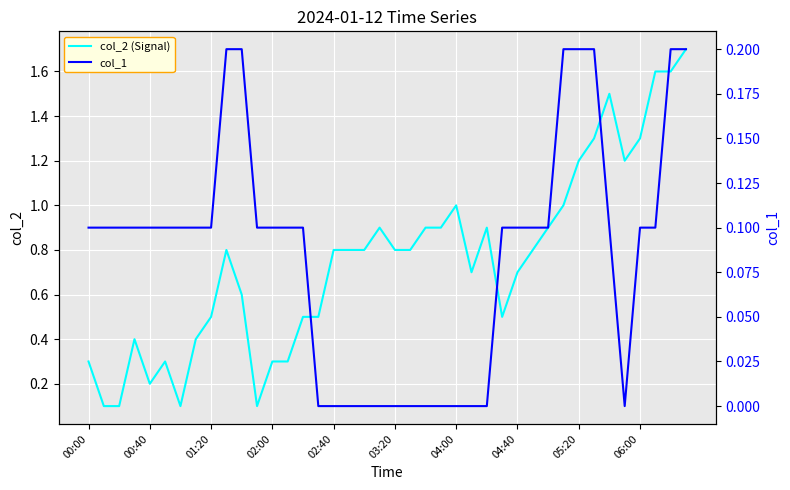

Which category has the highest value across all series?

39